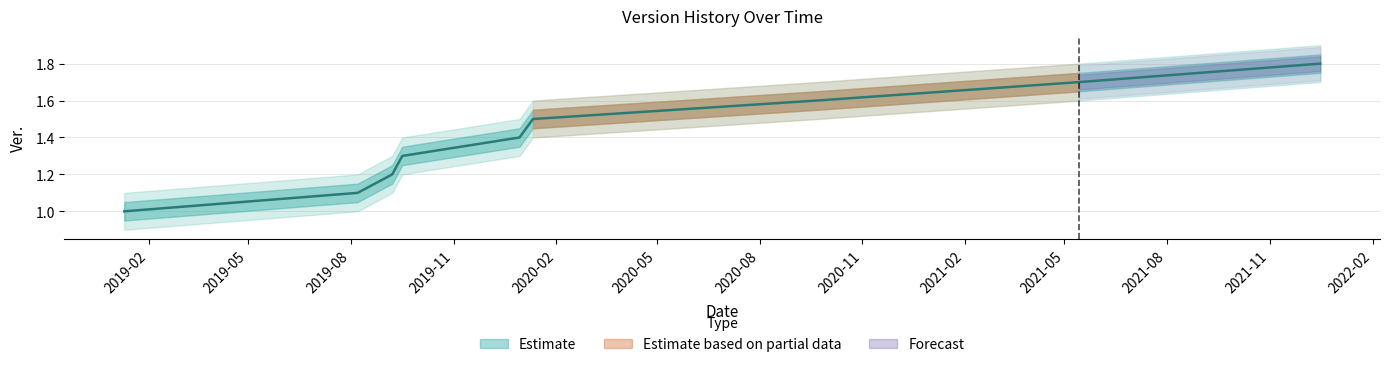

What is the sum of all values?

12.6